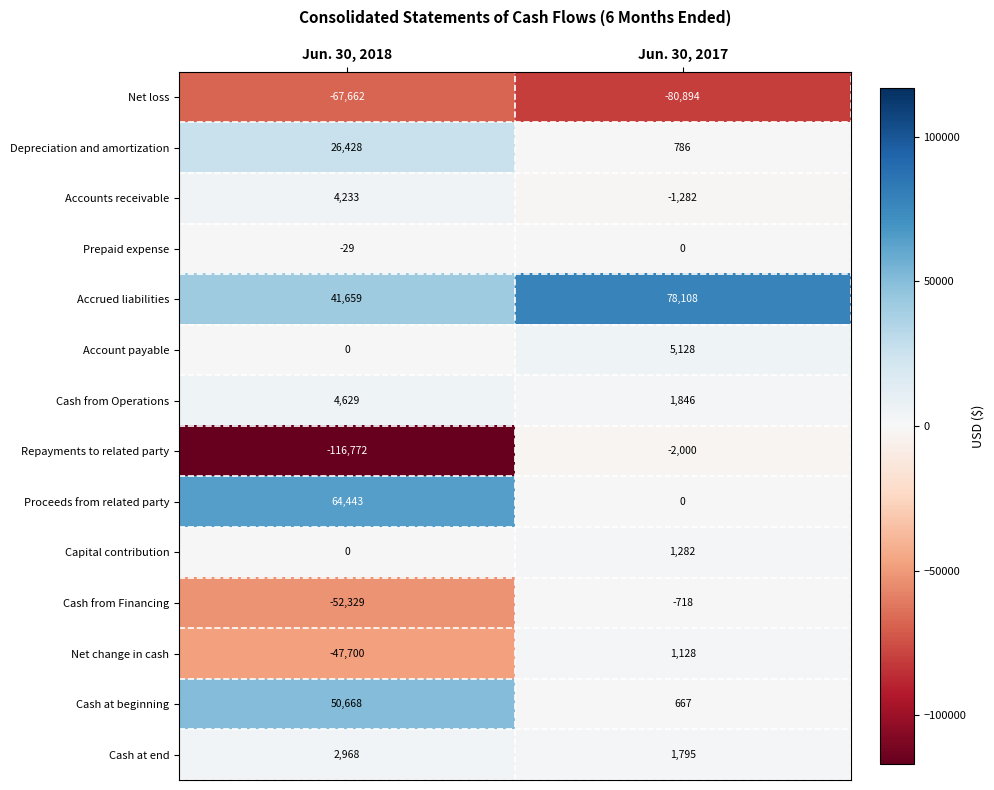

Which series changed the most between Jun. 30, 2018 and Jun. 30, 2017?

Repayments to related party